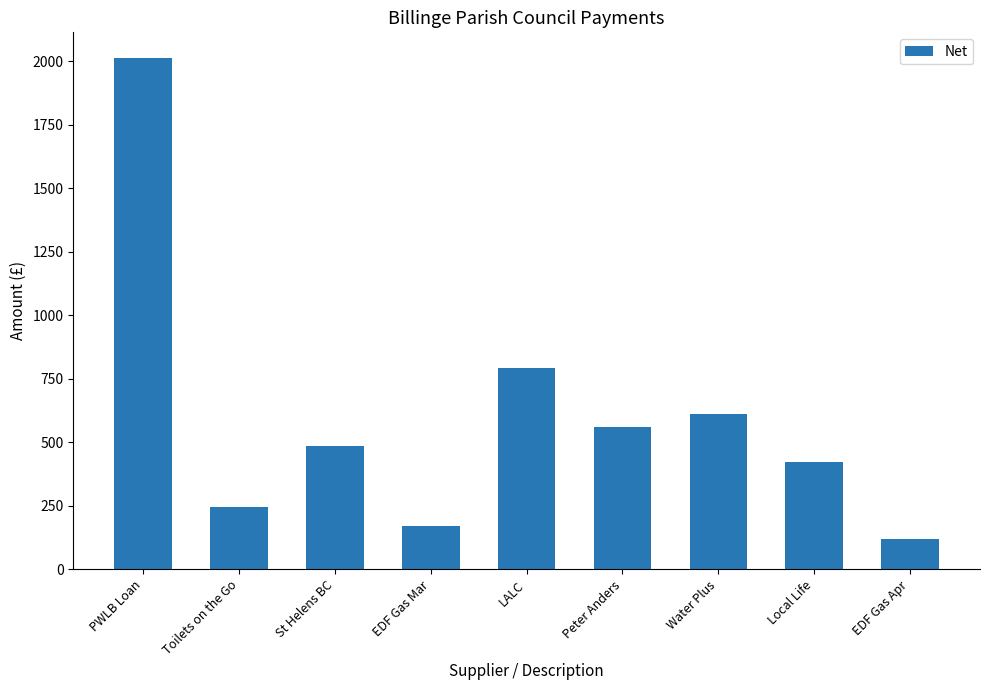

What is the difference between the maximum and second lowest values?

1842.4